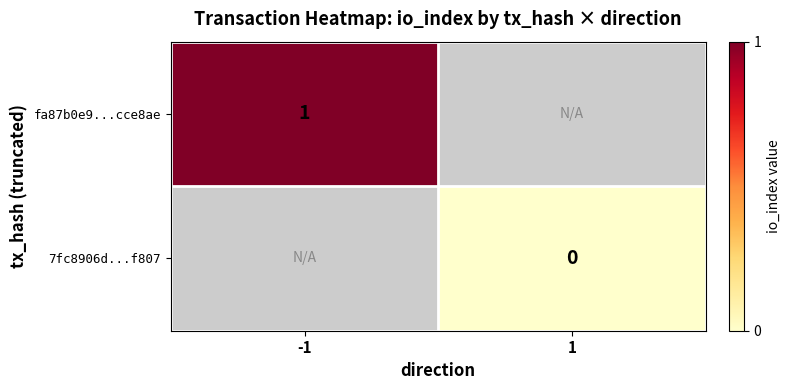

The value of fa87b0e9...cce8ae at -1 is 1. True or false?

True